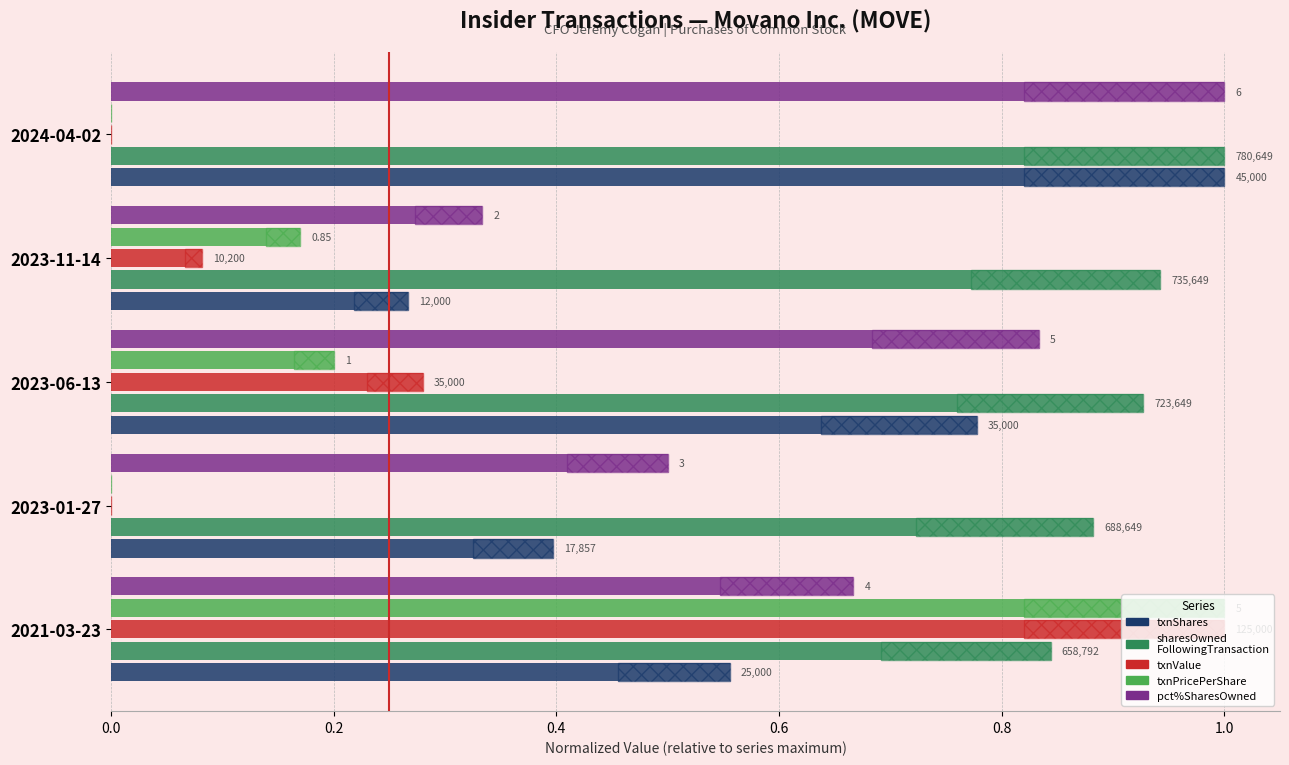

How many bars are there in total?

25